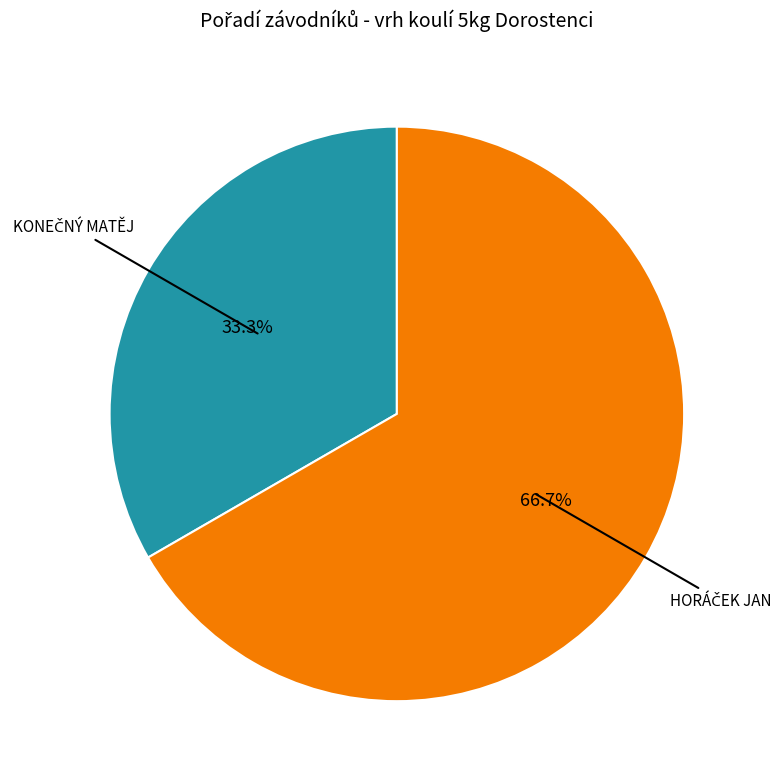

How many slices are in this pie chart?

2